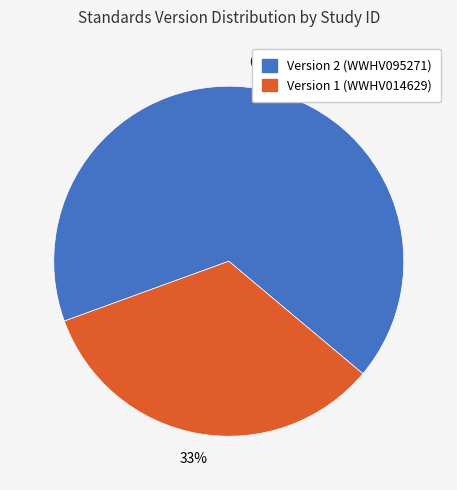

How many slices are in this pie chart?

2